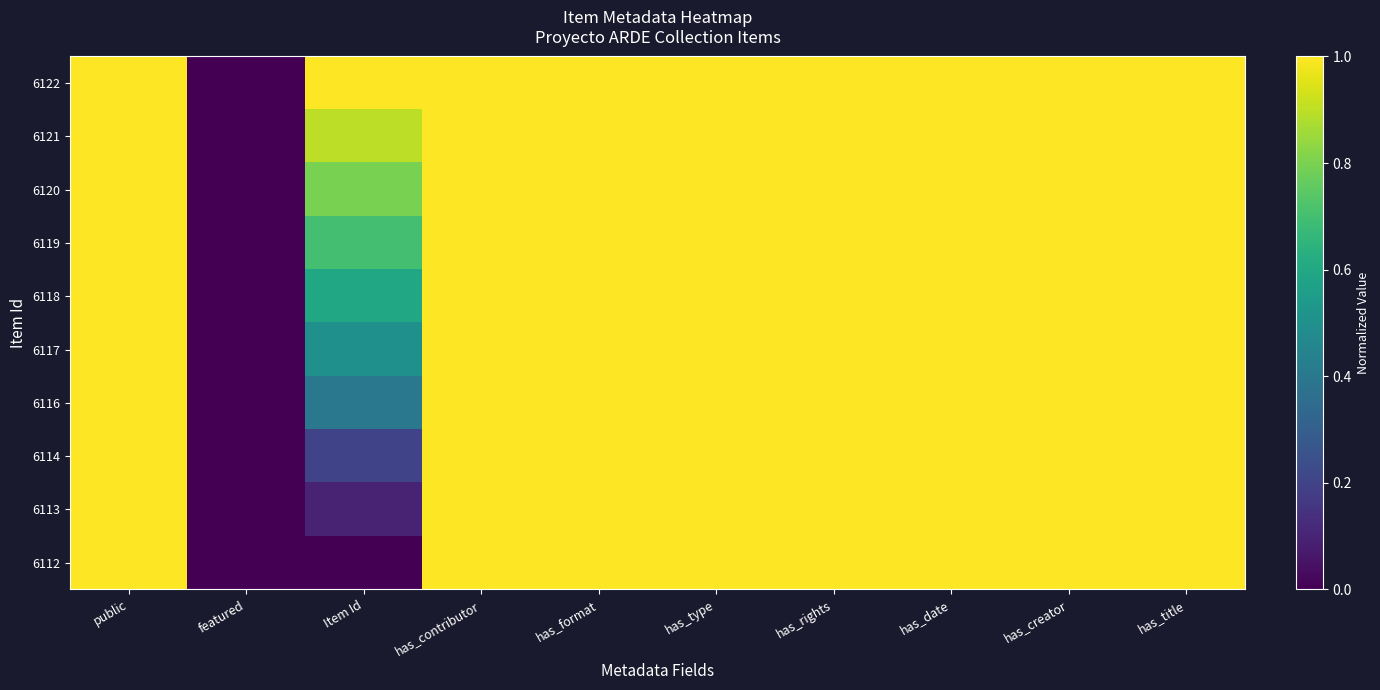

Reading left to right, what are all the values shown in this chart?

6122: public=1.0	featured=0.0	Item Id=1.0	has_contributor=1.0	has_format=1.0	has_type=1.0	has_rights=1.0	has_date=1.0	has_creator=1.0	has_title=1.0
6121: public=1.0	featured=0.0	Item Id=0.9	has_contributor=1.0	has_format=1.0	has_type=1.0	has_rights=1.0	has_date=1.0	has_creator=1.0	has_title=1.0
6120: public=1.0	featured=0.0	Item Id=0.8	has_contributor=1.0	has_format=1.0	has_type=1.0	has_rights=1.0	has_date=1.0	has_creator=1.0	has_title=1.0
6119: public=1.0	featured=0.0	Item Id=0.7	has_contributor=1.0	has_format=1.0	has_type=1.0	has_rights=1.0	has_date=1.0	has_creator=1.0	has_title=1.0
6118: public=1.0	featured=0.0	Item Id=0.6	has_contributor=1.0	has_format=1.0	has_type=1.0	has_rights=1.0	has_date=1.0	has_creator=1.0	has_title=1.0
6117: public=1.0	featured=0.0	Item Id=0.5	has_contributor=1.0	has_format=1.0	has_type=1.0	has_rights=1.0	has_date=1.0	has_creator=1.0	has_title=1.0
6116: public=1.0	featured=0.0	Item Id=0.4	has_contributor=1.0	has_format=1.0	has_type=1.0	has_rights=1.0	has_date=1.0	has_creator=1.0	has_title=1.0
6114: public=1.0	featured=0.0	Item Id=0.2	has_contributor=1.0	has_format=1.0	has_type=1.0	has_rights=1.0	has_date=1.0	has_creator=1.0	has_title=1.0
6113: public=1.0	featured=0.0	Item Id=0.1	has_contributor=1.0	has_format=1.0	has_type=1.0	has_rights=1.0	has_date=1.0	has_creator=1.0	has_title=1.0
6112: public=1.0	featured=0.0	Item Id=0.0	has_contributor=1.0	has_format=1.0	has_type=1.0	has_rights=1.0	has_date=1.0	has_creator=1.0	has_title=1.0